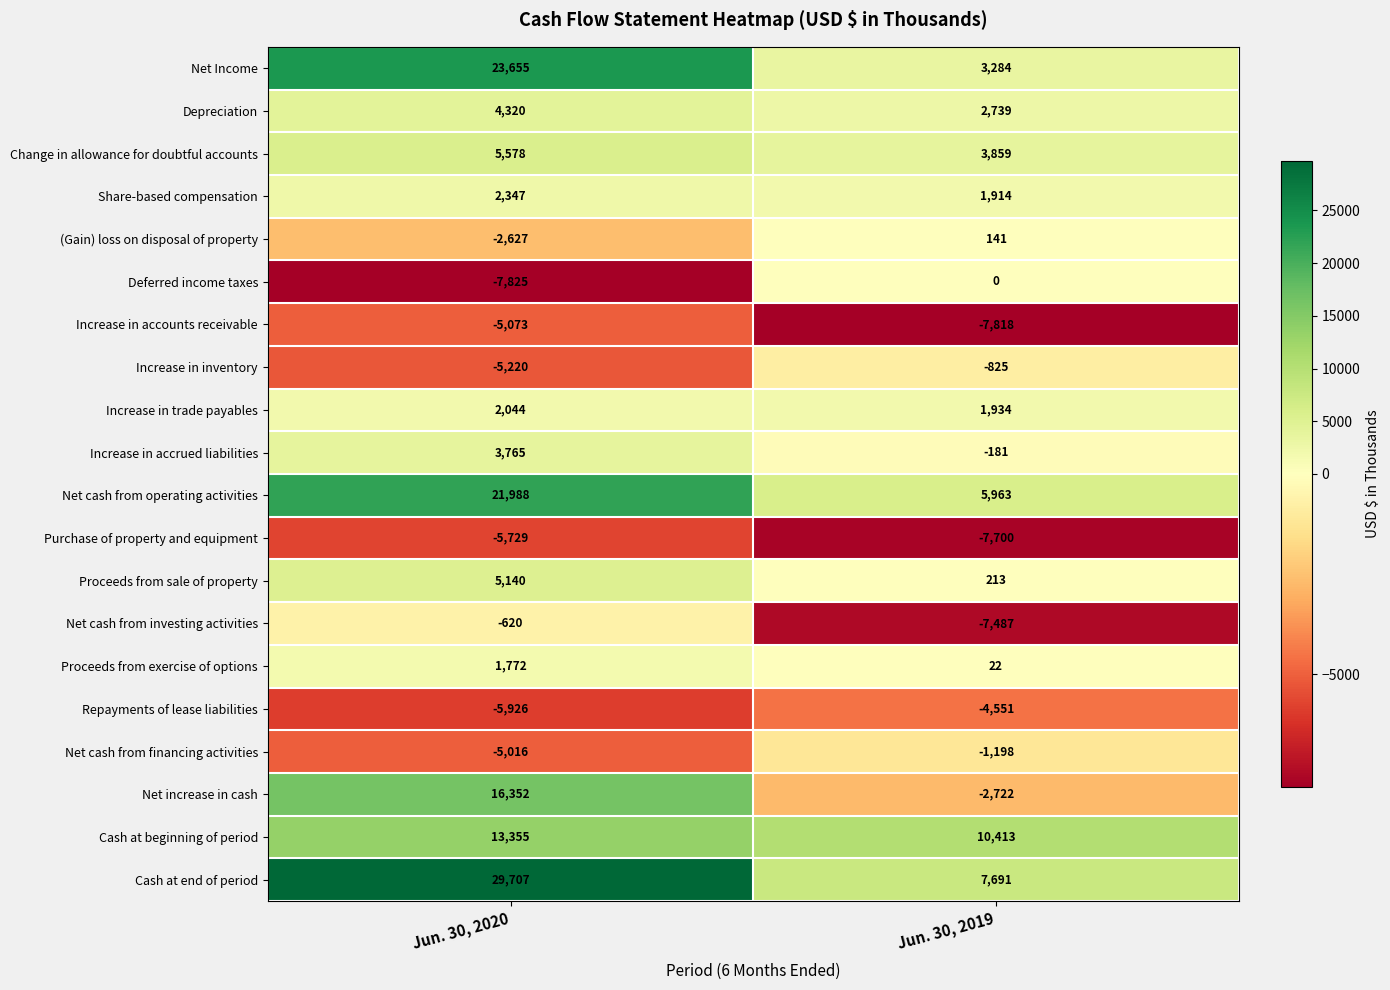

What is the spread (max minus min) of values at Jun. 30, 2019?

18231